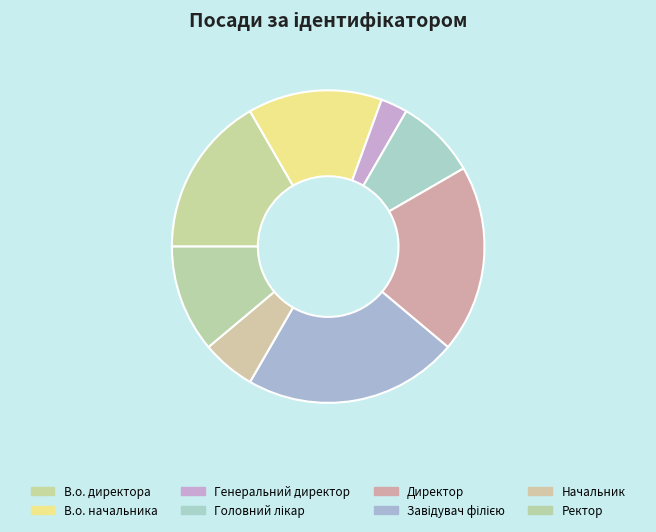

How many segments does this pie chart have?

8